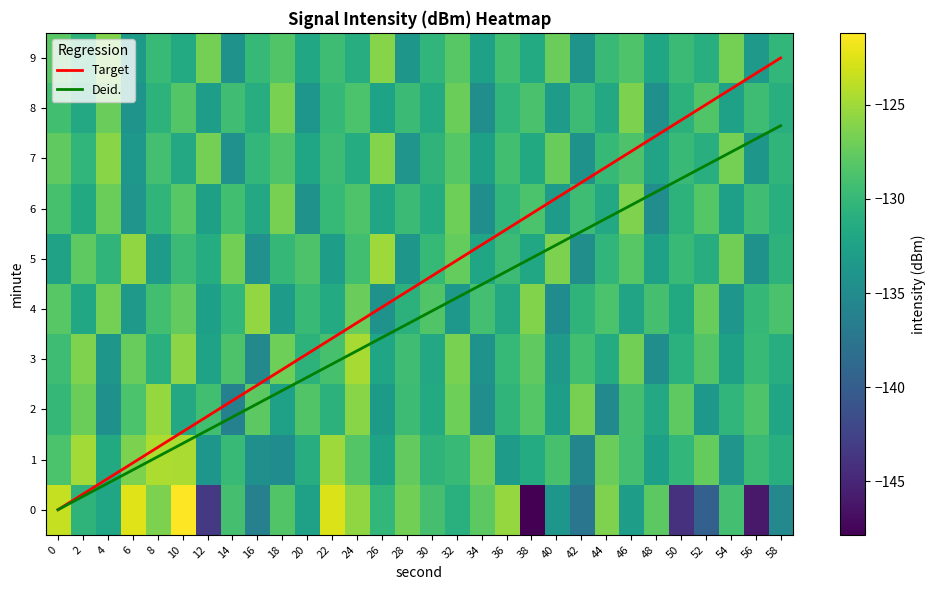

What is the maximum value for 6?

-126.3